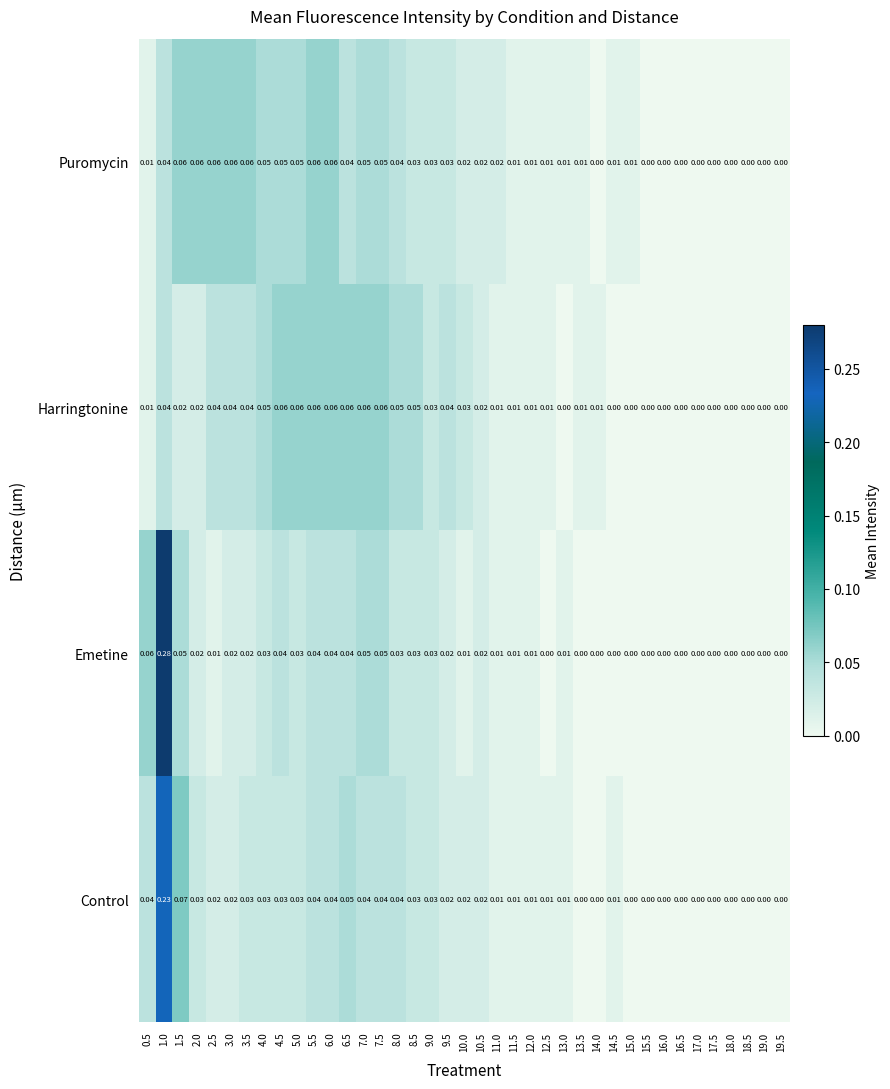

How many values in the Puromycin series exceed 0?

29